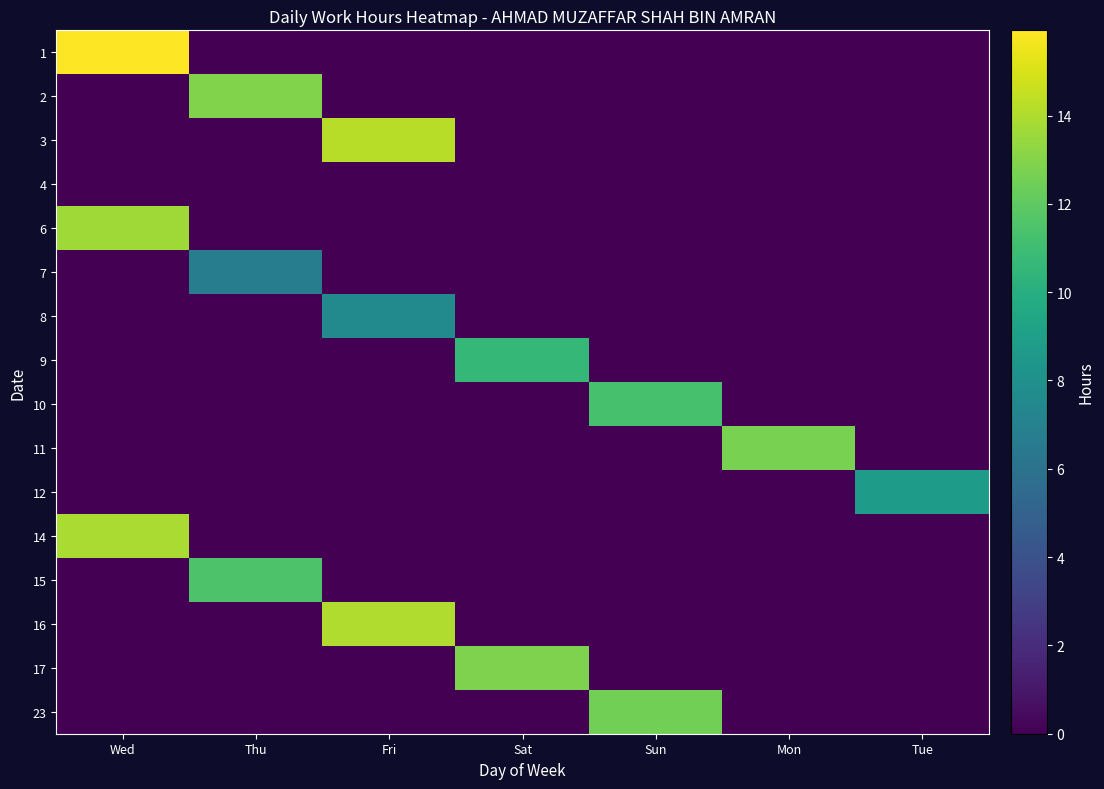

List the series in order of their peak value, lowest first.

4, 7, 8, 12, 9, 10, 15, 23, 11, 17, 2, 6, 14, 16, 3, 1